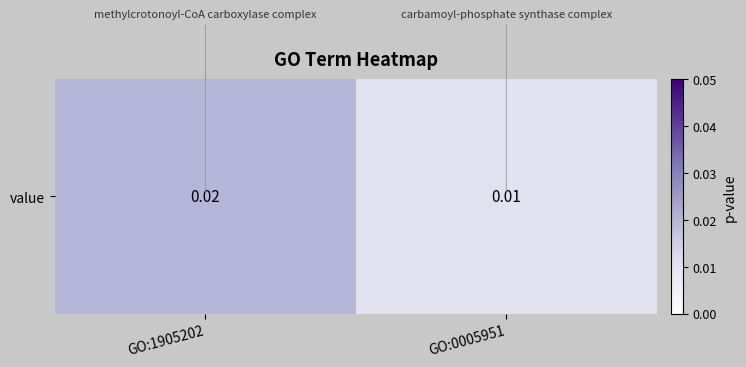

List the labels in order of value, smallest first.

GO:0005951, GO:1905202